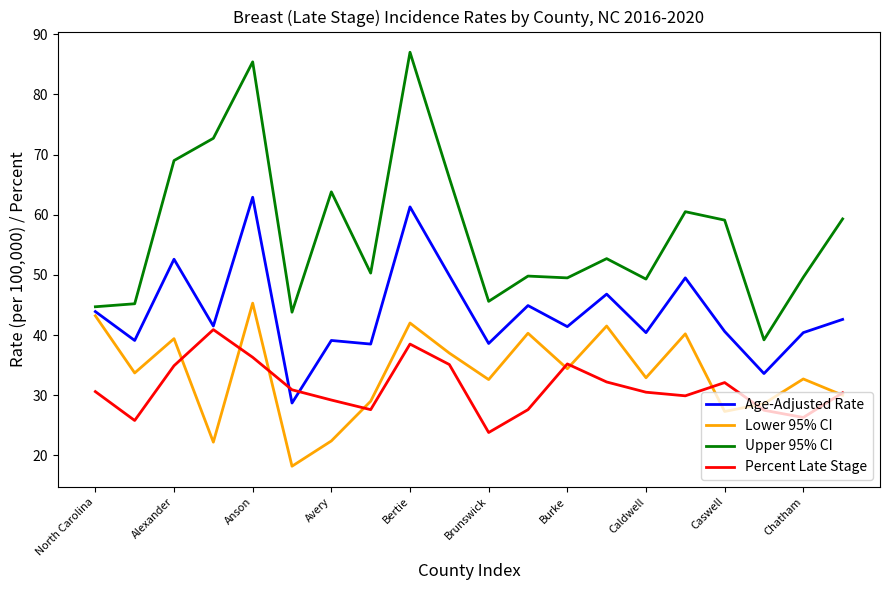

What are all the series names shown in the legend?

Age-Adjusted Rate, Lower 95% CI, Upper 95% CI, Percent Late Stage